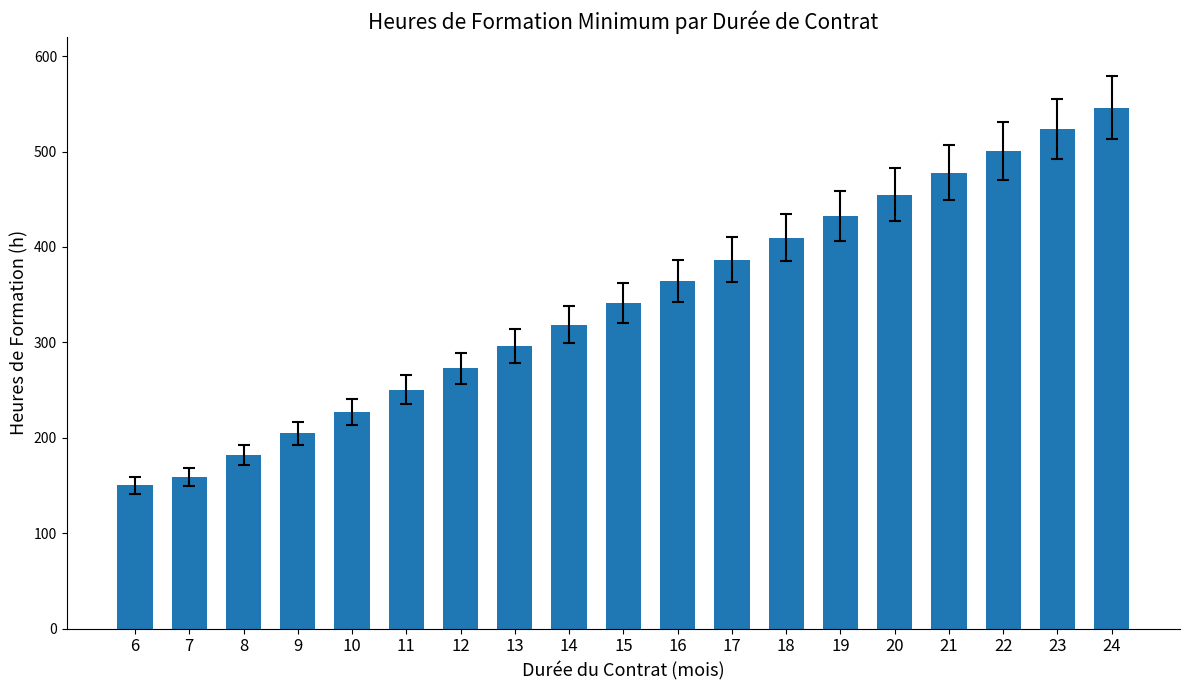

List the labels in order of value, smallest first.

6, 7, 8, 9, 10, 11, 12, 13, 14, 15, 16, 17, 18, 19, 20, 21, 22, 23, 24